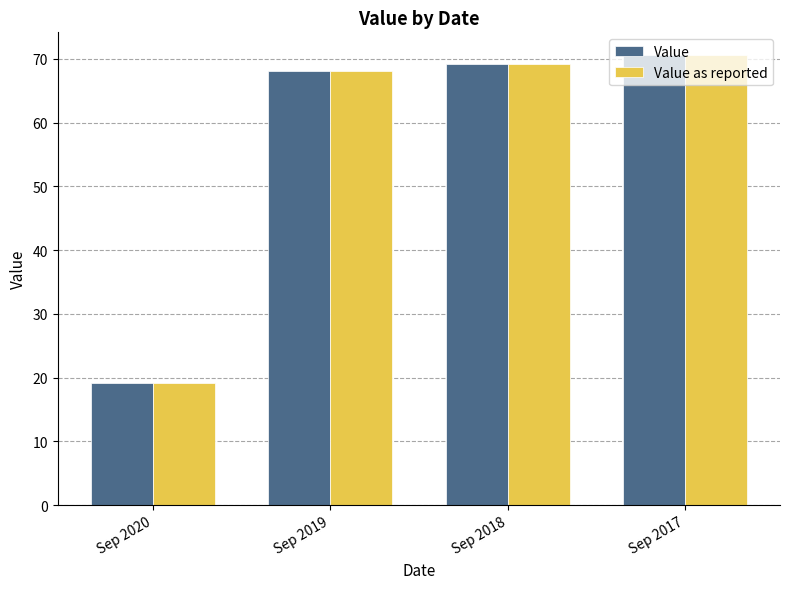

How many bars are there in total?

8